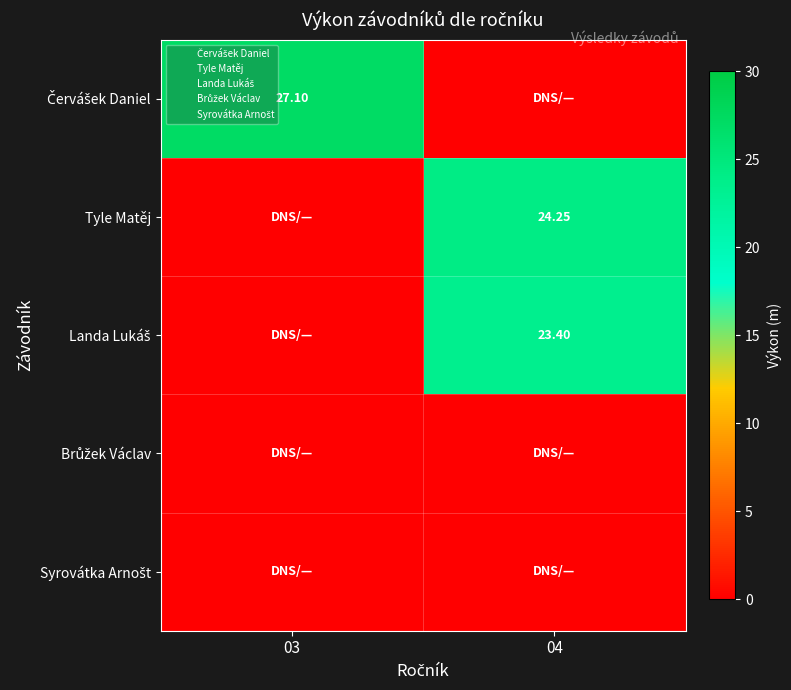

What is the spread (max minus min) of values at 03?

27.1